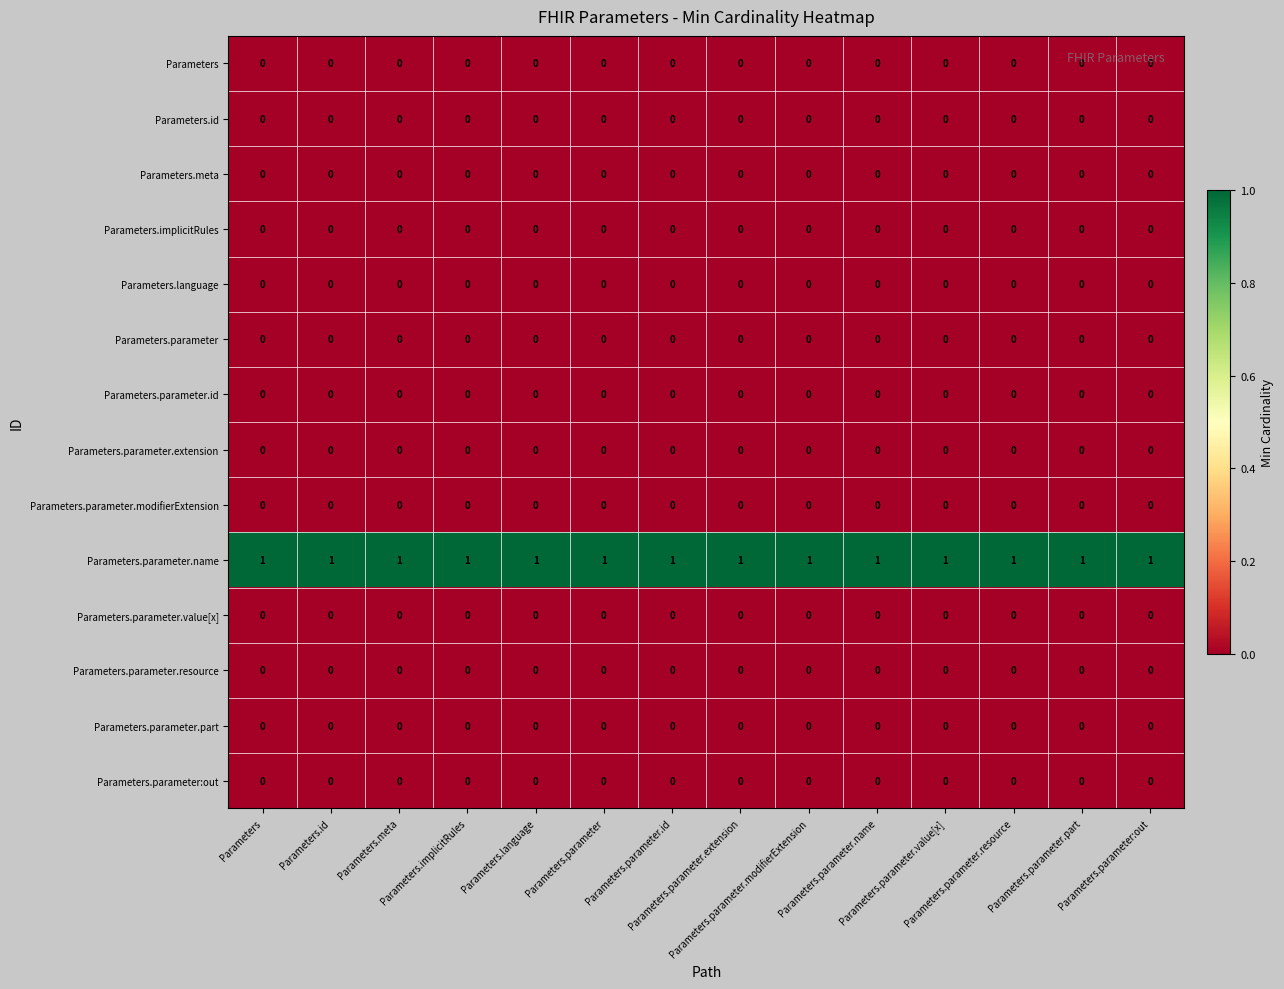

What is the total value across all series at Parameters.language?

1